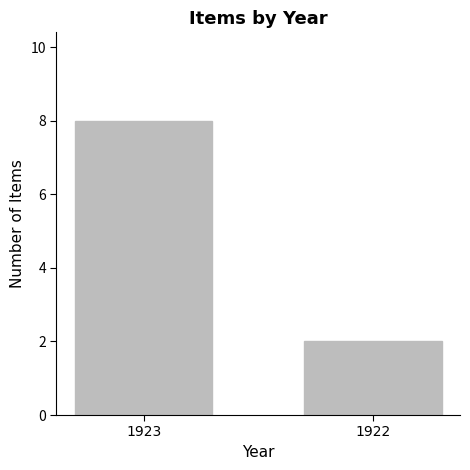

What is the sum of the values at 1923 and 1922?

10